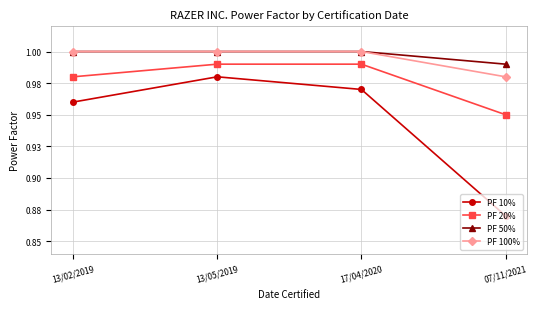

At 13/05/2019, list the series in order from largest to smallest.

PF 50%, PF 100%, PF 20%, PF 10%